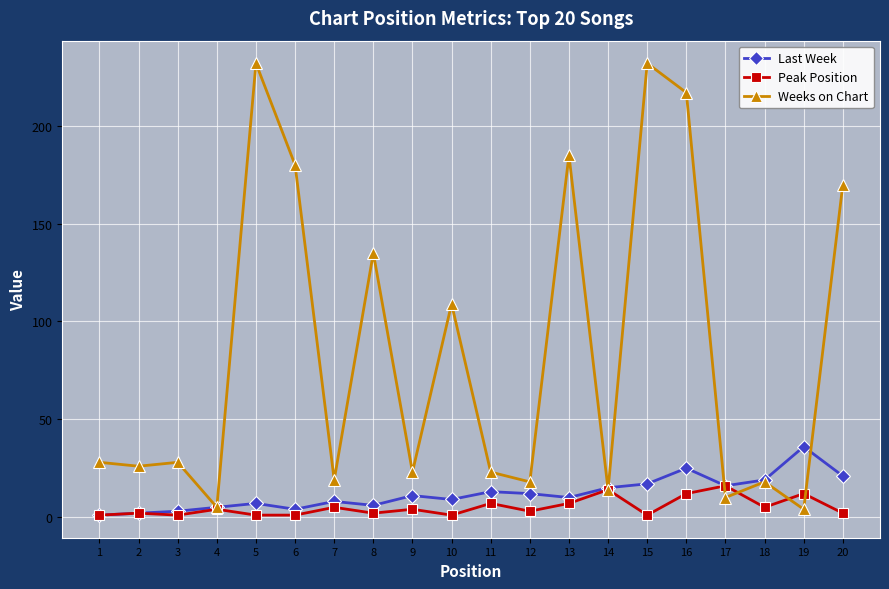

What is the spread (max minus min) of values at 3?

27